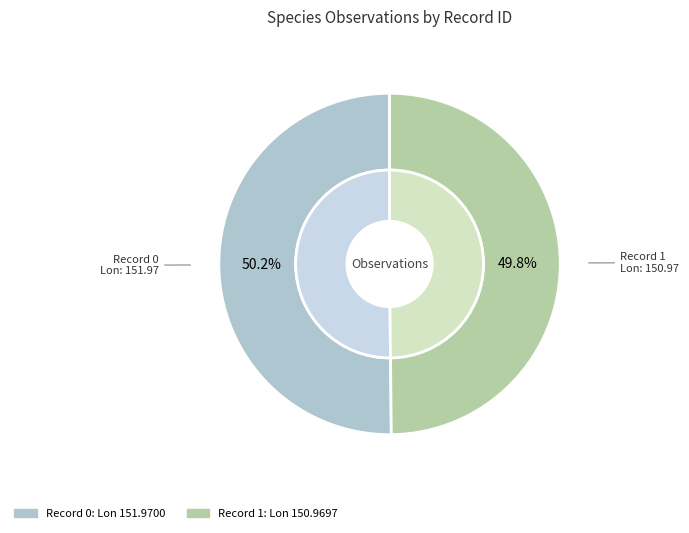

The 1 slice represents 50% of the pie. True or false?

True